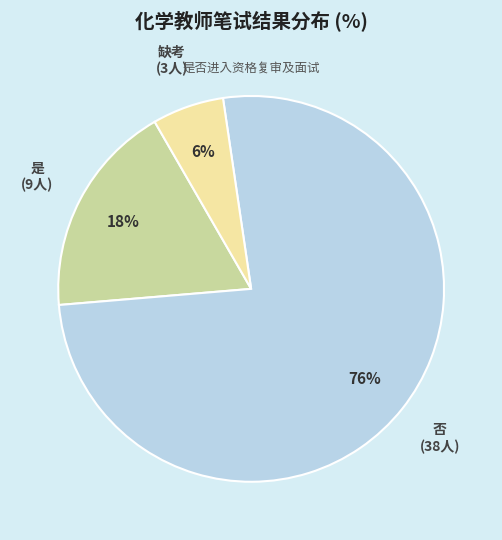

To the nearest percent, what is the average slice percentage?

33%